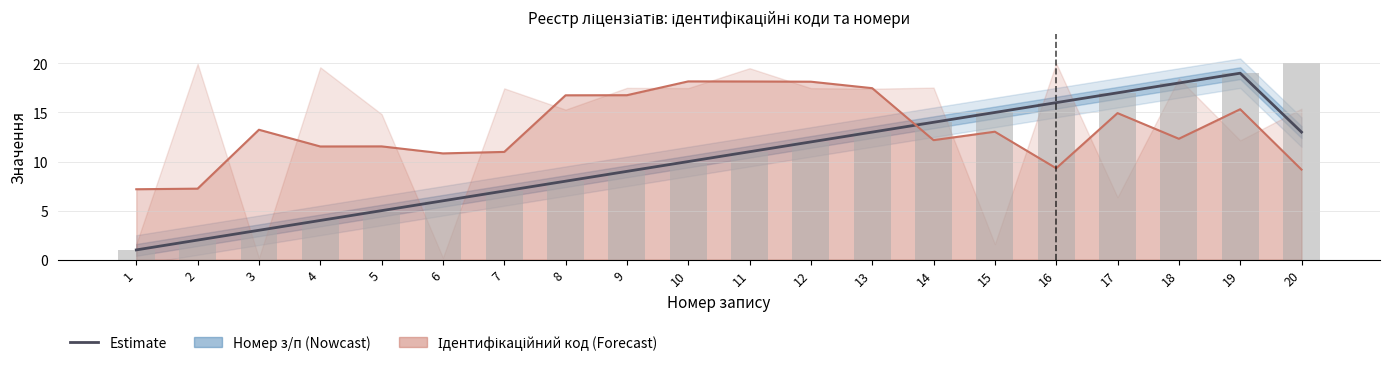

Is it true that Ідентифікаційний код (Forecast) equals 2.7 at 18?

False